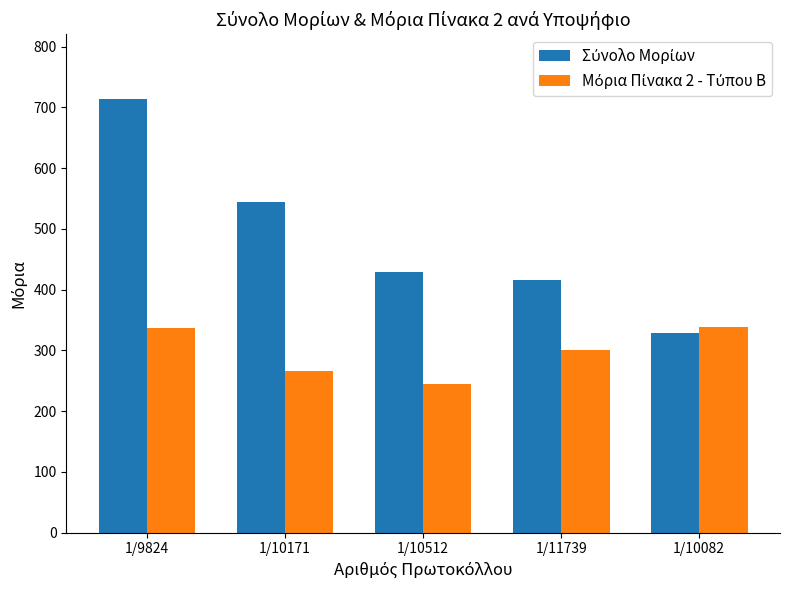

What is the difference between the highest and lowest values at 1/9824?

376.2